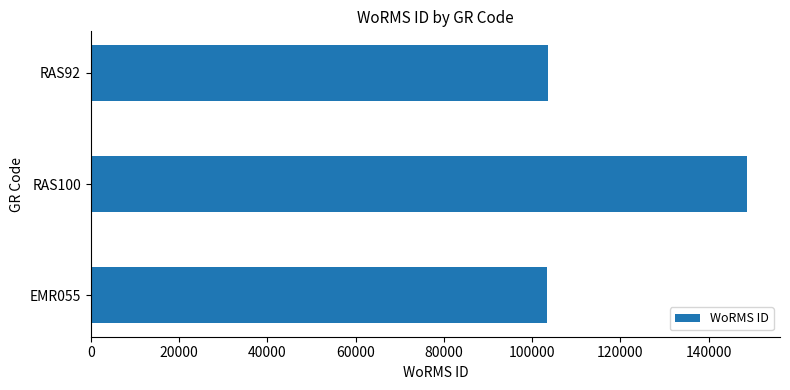

What is the change in value from RAS100 to RAS92?

-45056